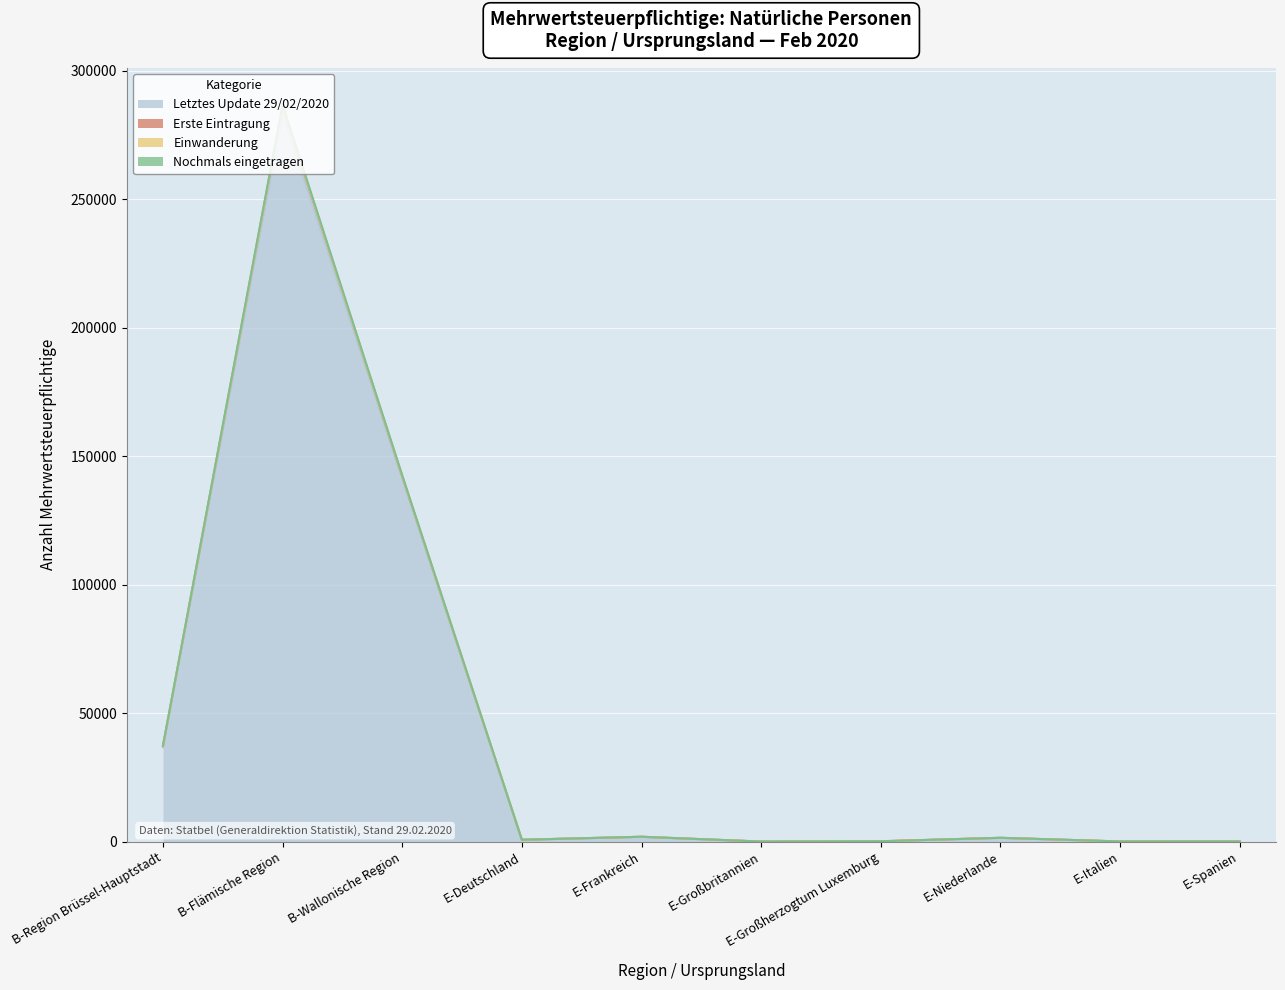

Which series has the widest spread of values?

Nochmals eingetragen